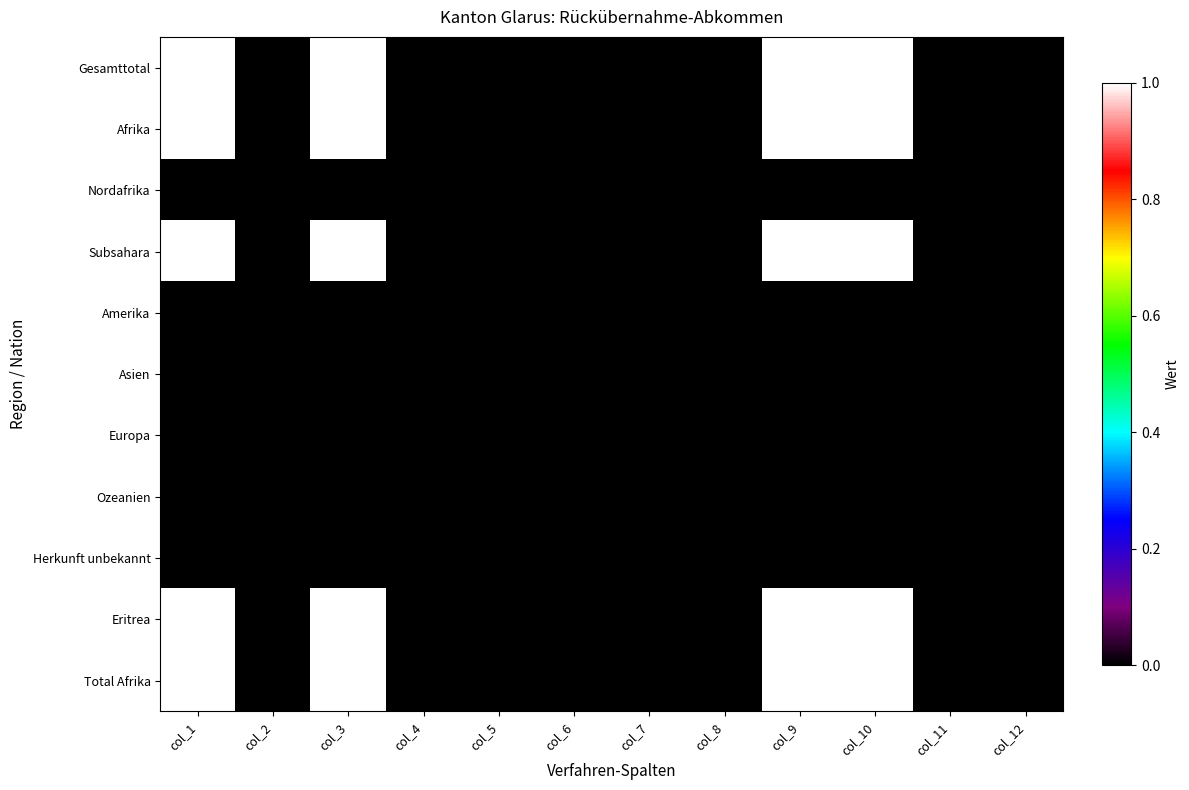

Reading left to right, transcribe all the data shown in this chart.

Gesamttotal: col_1=1	col_2=0	col_3=1	col_4=0	col_5=0	col_6=0	col_7=0	col_8=0	col_9=1	col_10=1	col_11=0	col_12=0
Afrika: col_1=1	col_2=0	col_3=1	col_4=0	col_5=0	col_6=0	col_7=0	col_8=0	col_9=1	col_10=1	col_11=0	col_12=0
Nordafrika: col_1=0	col_2=0	col_3=0	col_4=0	col_5=0	col_6=0	col_7=0	col_8=0	col_9=0	col_10=0	col_11=0	col_12=0
Subsahara: col_1=1	col_2=0	col_3=1	col_4=0	col_5=0	col_6=0	col_7=0	col_8=0	col_9=1	col_10=1	col_11=0	col_12=0
Amerika: col_1=0	col_2=0	col_3=0	col_4=0	col_5=0	col_6=0	col_7=0	col_8=0	col_9=0	col_10=0	col_11=0	col_12=0
Asien: col_1=0	col_2=0	col_3=0	col_4=0	col_5=0	col_6=0	col_7=0	col_8=0	col_9=0	col_10=0	col_11=0	col_12=0
Europa: col_1=0	col_2=0	col_3=0	col_4=0	col_5=0	col_6=0	col_7=0	col_8=0	col_9=0	col_10=0	col_11=0	col_12=0
Ozeanien: col_1=0	col_2=0	col_3=0	col_4=0	col_5=0	col_6=0	col_7=0	col_8=0	col_9=0	col_10=0	col_11=0	col_12=0
Herkunft unbekannt: col_1=0	col_2=0	col_3=0	col_4=0	col_5=0	col_6=0	col_7=0	col_8=0	col_9=0	col_10=0	col_11=0	col_12=0
Eritrea: col_1=1	col_2=0	col_3=1	col_4=0	col_5=0	col_6=0	col_7=0	col_8=0	col_9=1	col_10=1	col_11=0	col_12=0
Total Afrika: col_1=1	col_2=0	col_3=1	col_4=0	col_5=0	col_6=0	col_7=0	col_8=0	col_9=1	col_10=1	col_11=0	col_12=0